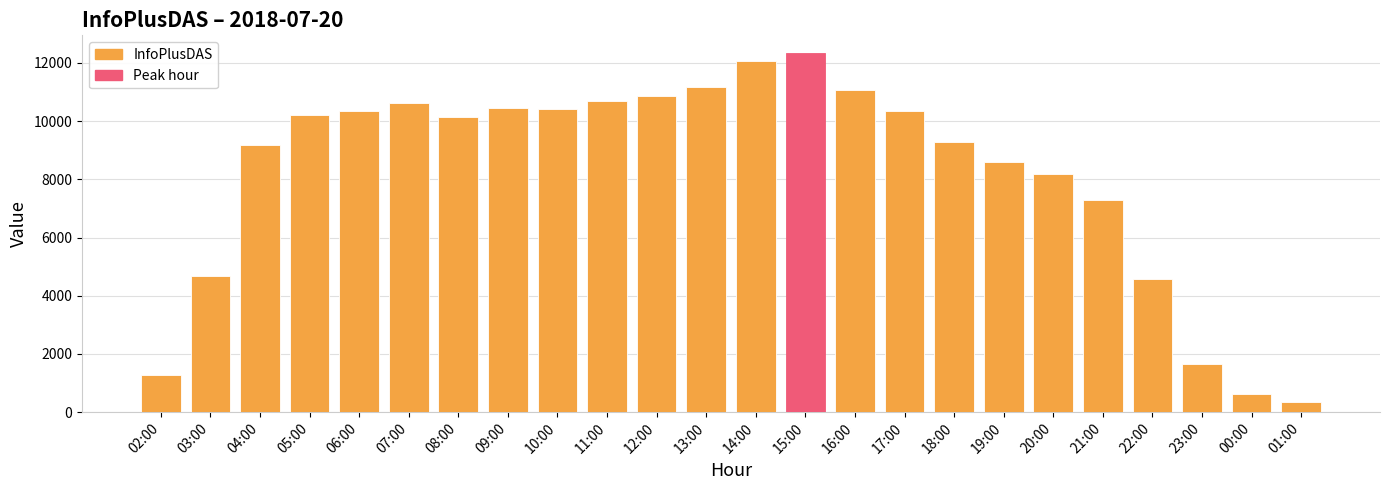

True or false: the data shows 10346 at 17:00.

True